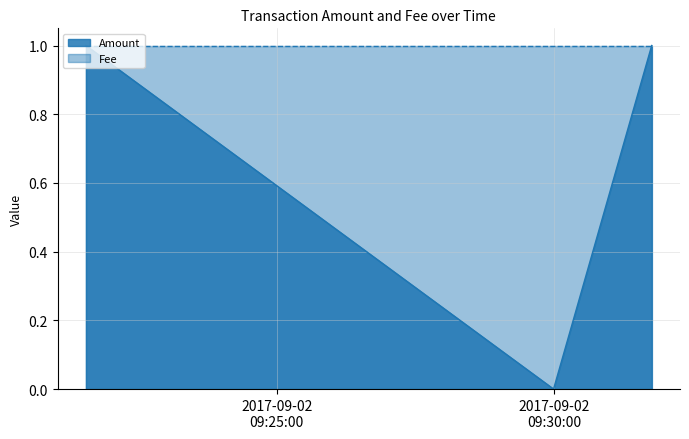

Is it true that the value at 2017-09-02 09:29:59 is 0?

False